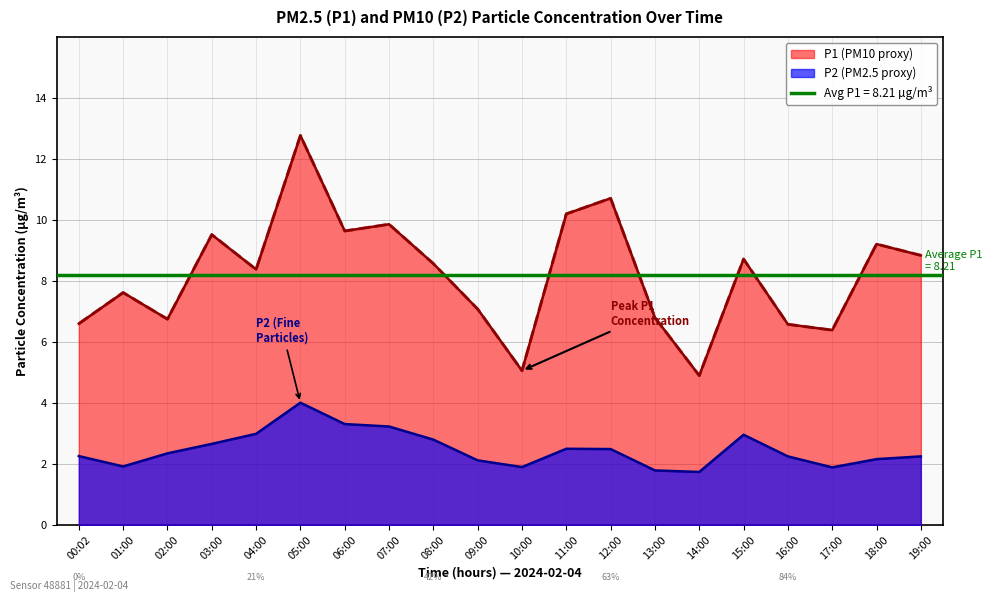

What is the maximum value for P1 (PM10 proxy)?

12.8